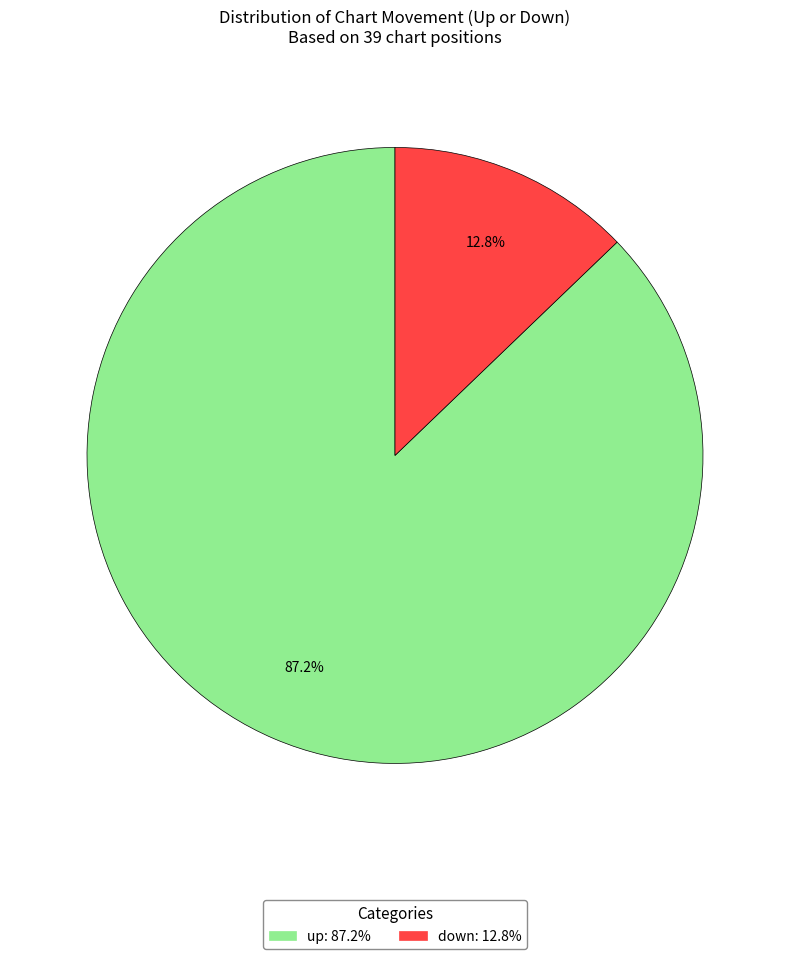

To the nearest percent, what is the difference between the largest and smallest slice percentages?

74%